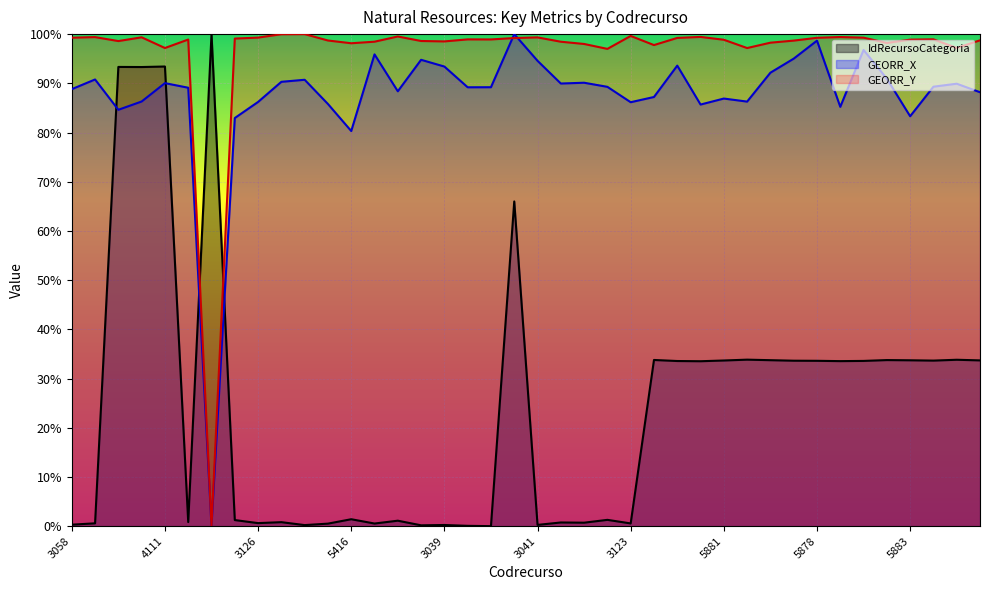

In GEORR_Y, how many points are higher than both neighbors (excluding endpoints)?

11